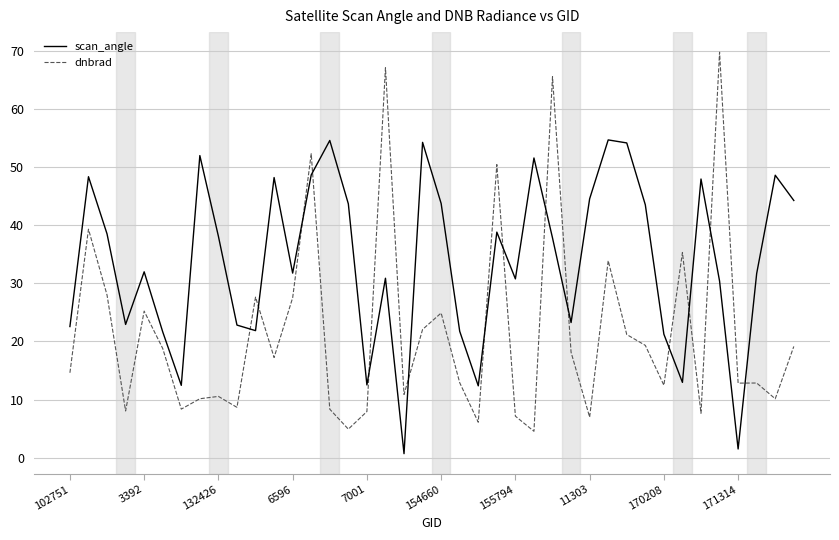

Which series has the largest range (max minus min)?

dnbrad